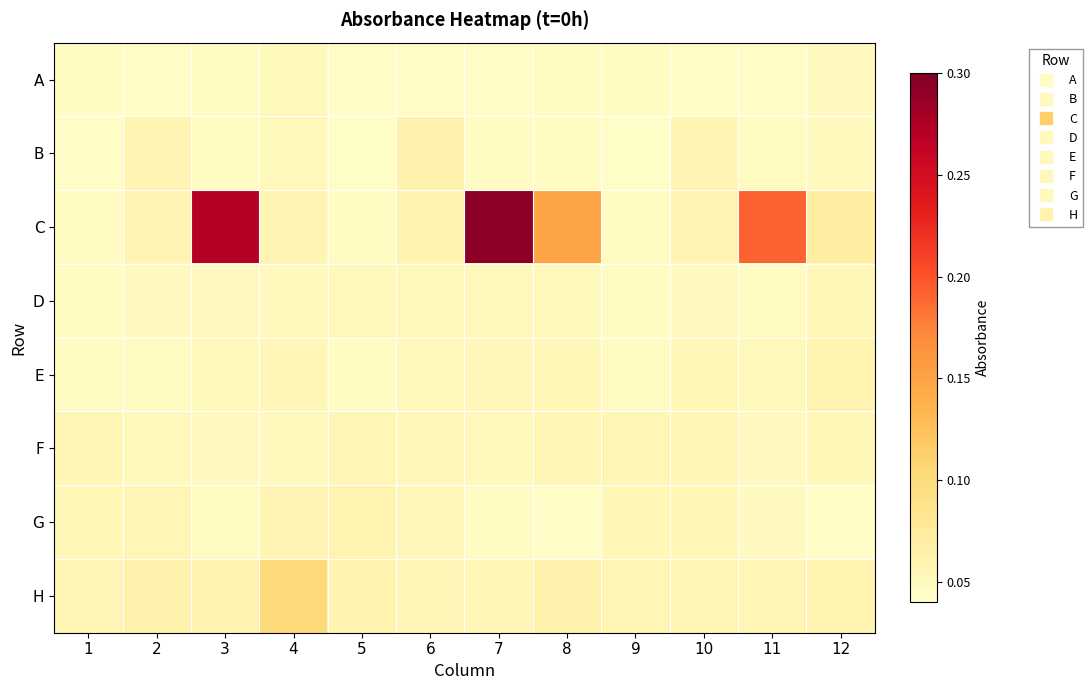

Which label corresponds to the largest value in the chart?

7